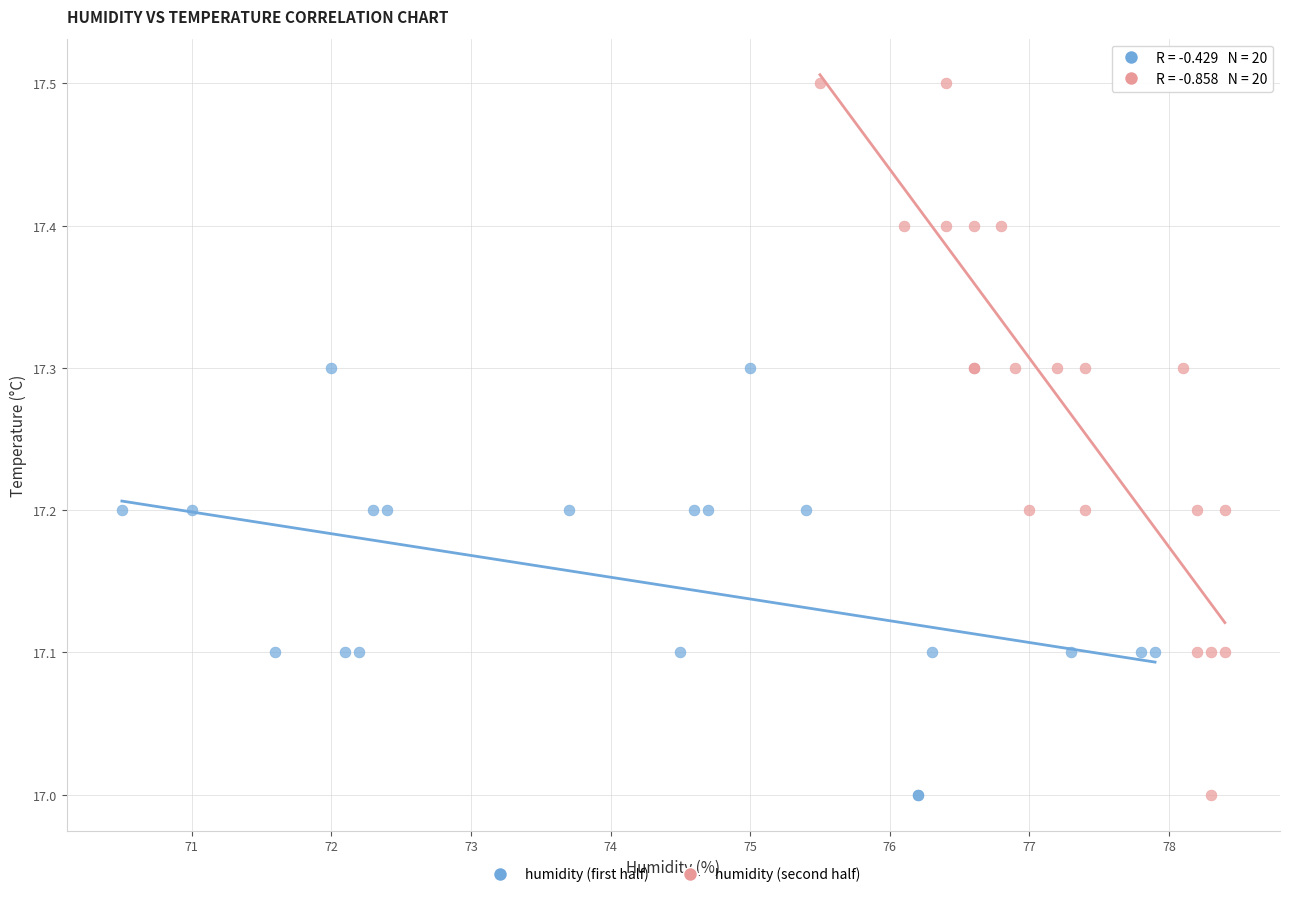

Which series contains the highest Y value?

humidity (second half)